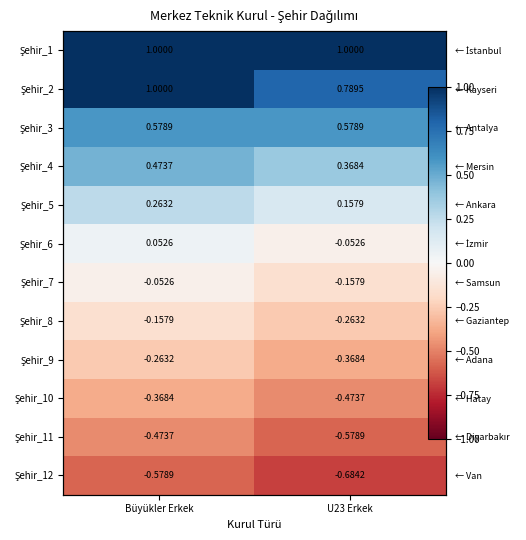

What is the difference between the maximum and minimum values in the Şehir_10 series?

0.1